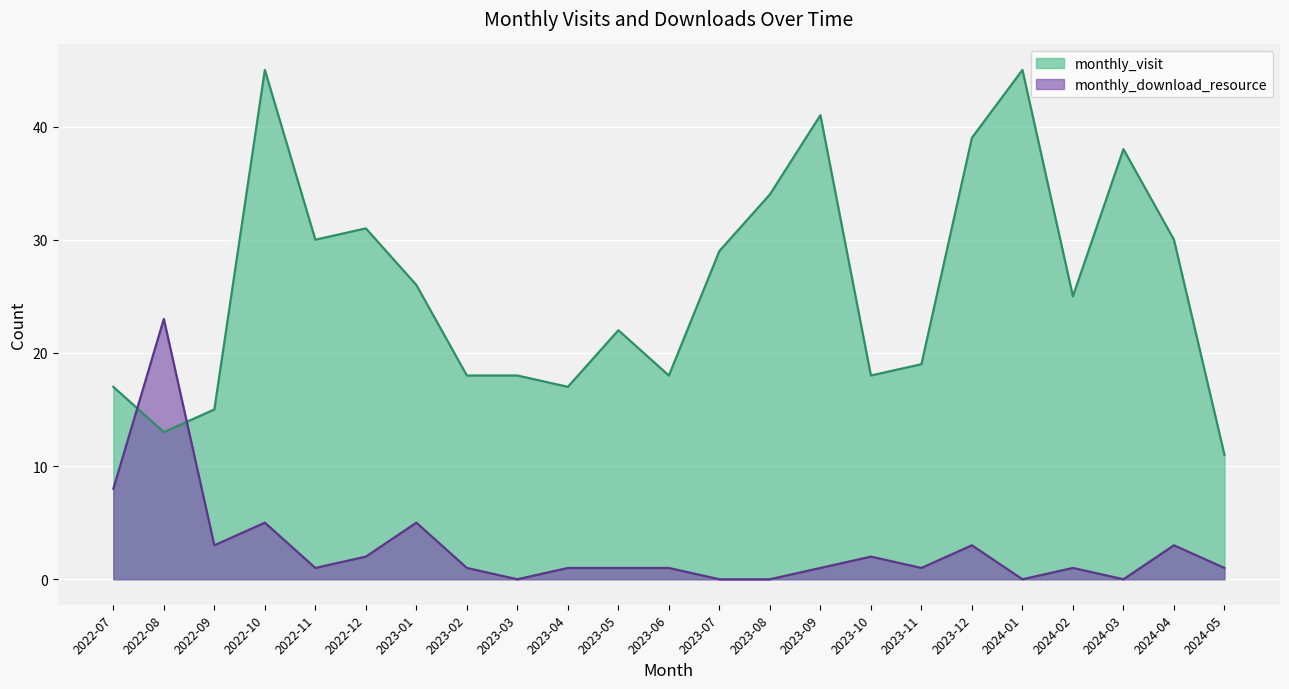

Rank the series at 2024-01 from lowest to highest value.

monthly_download_resource, monthly_visit